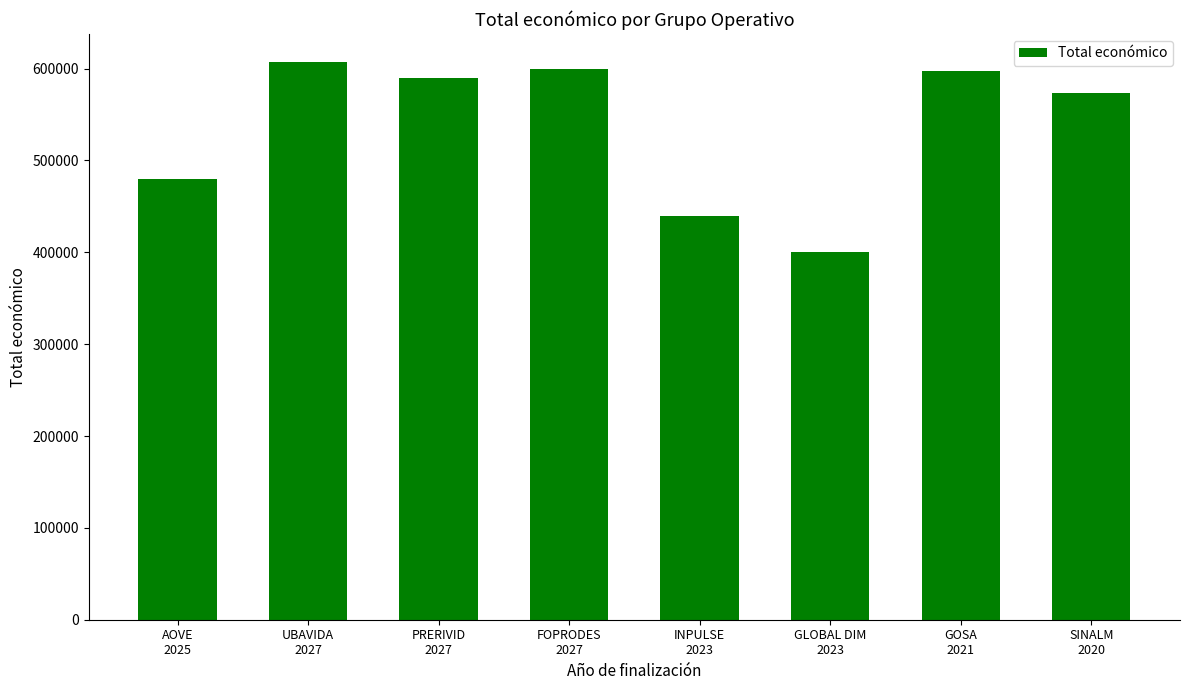

What is the average value?

536061